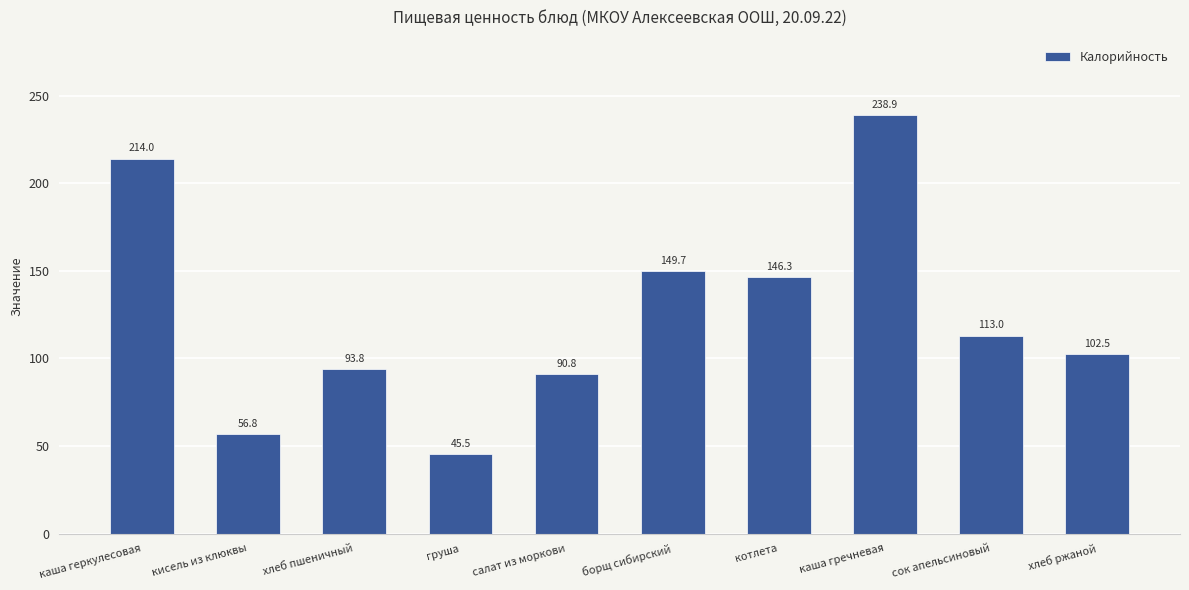

The value at хлеб ржаной is 44.5. True or false?

False